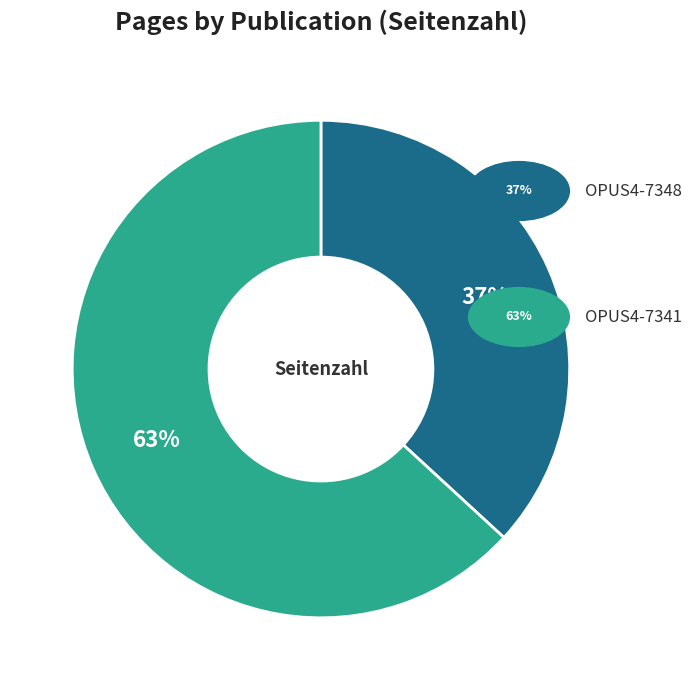

To the nearest percent, what is the difference between the largest and smallest slice percentages?

26%